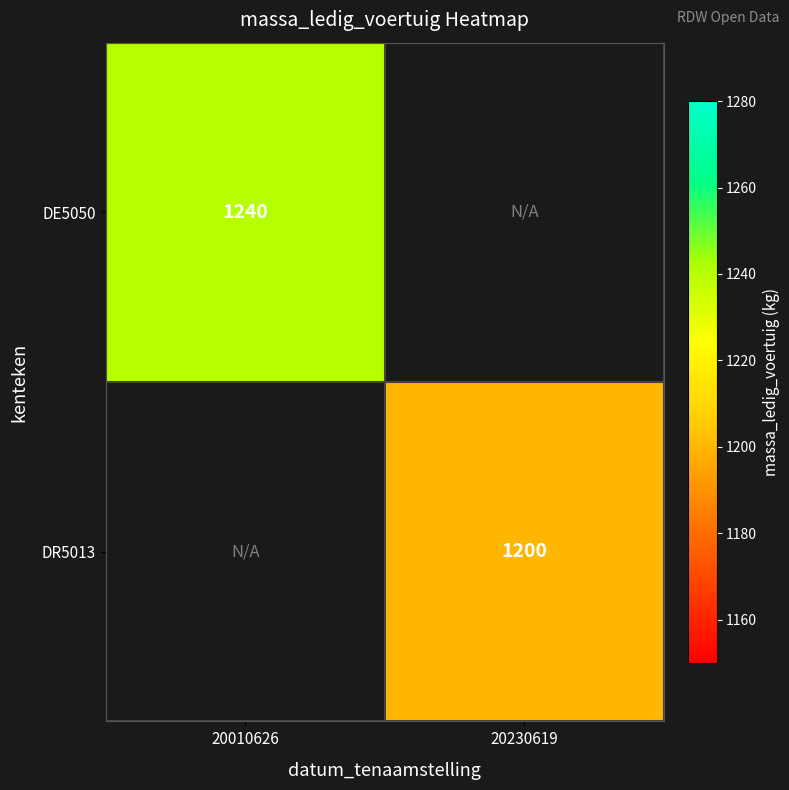

True or false: DR5013 has a value of 260 at 20230619.

False